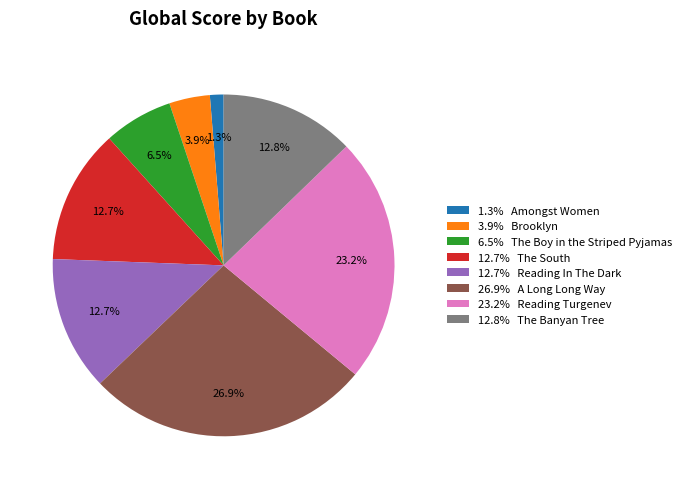

Between 26.9% A Long Long Way and 6.5% The Boy in the Striped Pyjamas, which is larger?

26.9% A Long Long Way